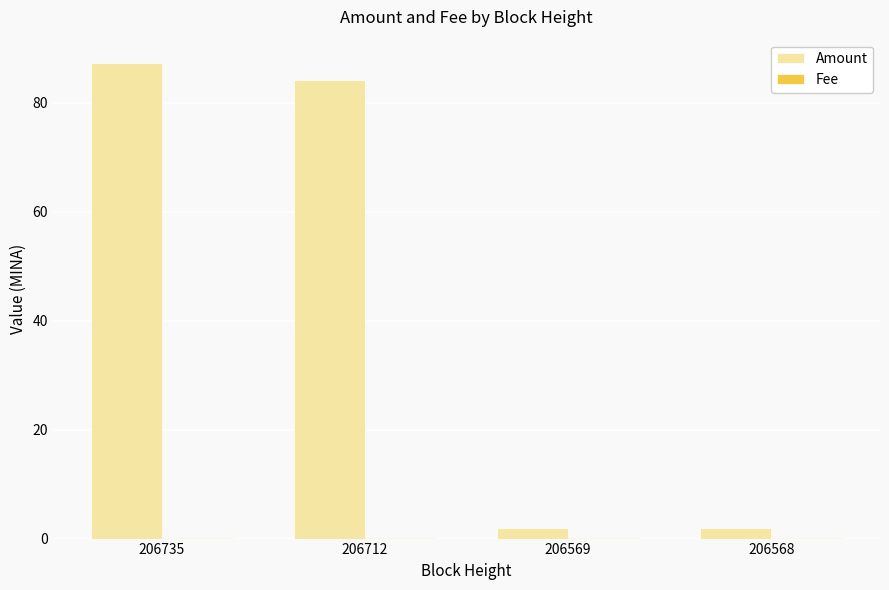

Are the bars grouped side by side (vs. stacked)?

Yes